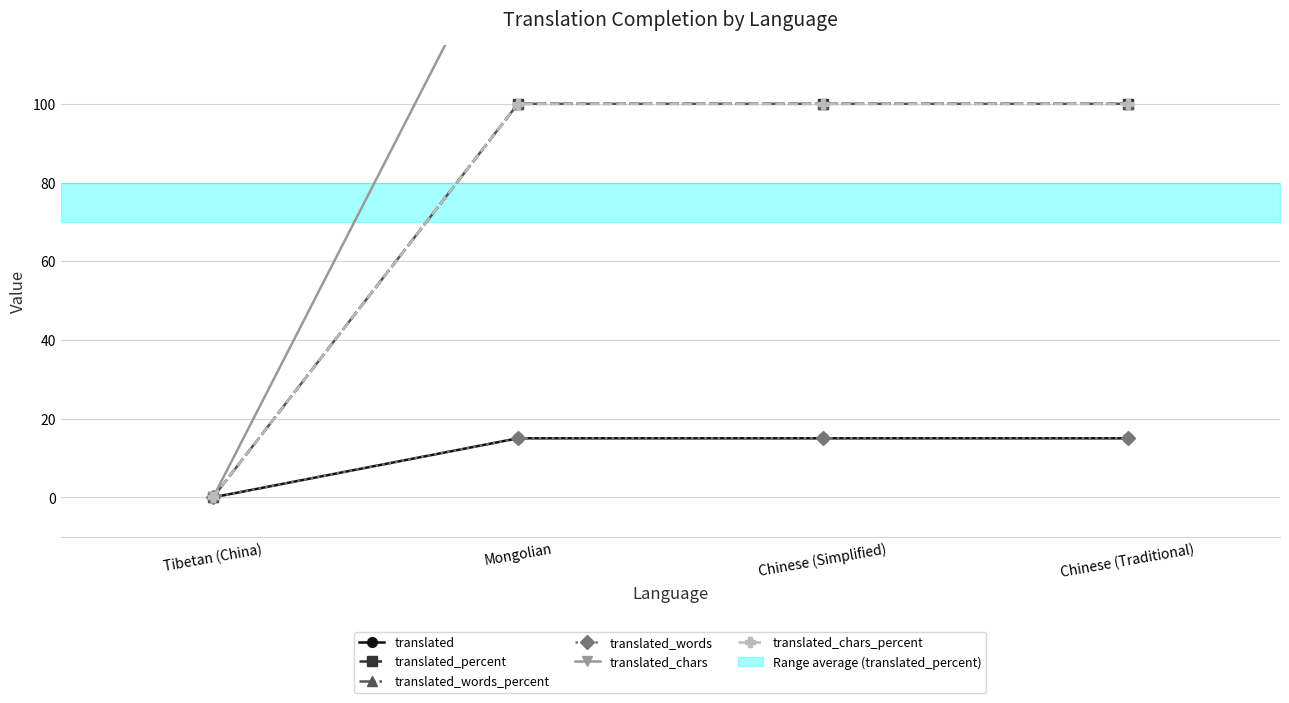

At which category is the sum across all series the highest?

Mongolian